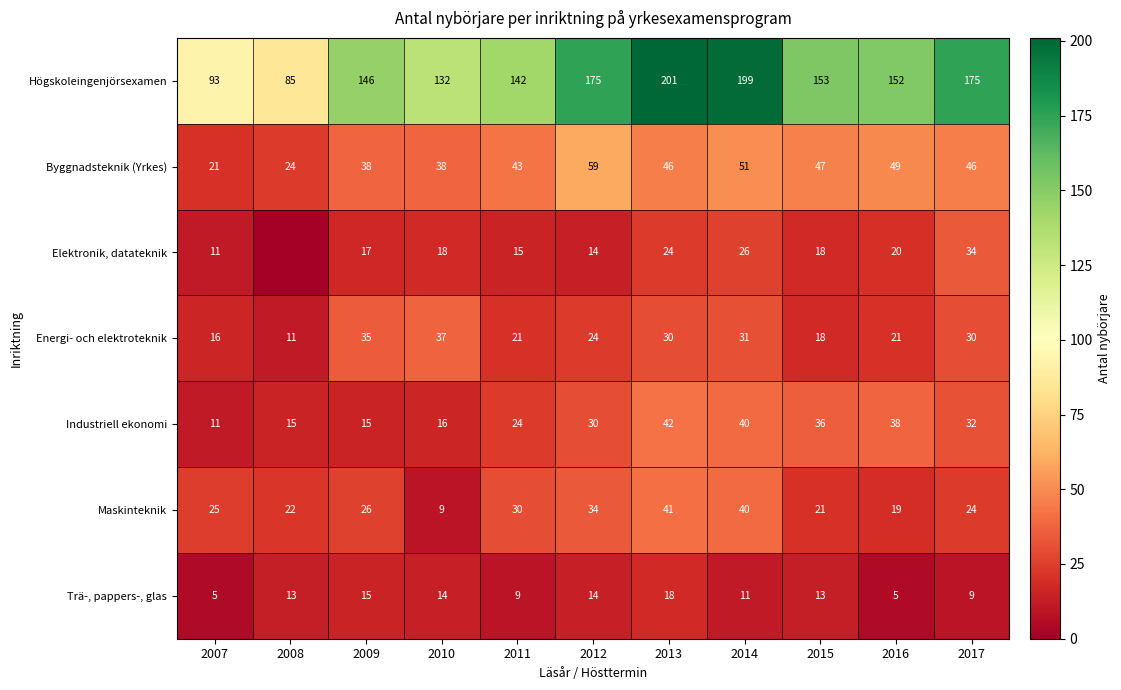

How many data points in Maskinteknik are less than 25?

5